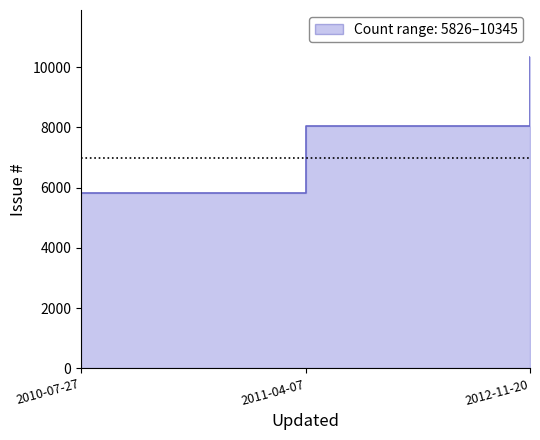

What is the value of the 1st point from the left?

5826